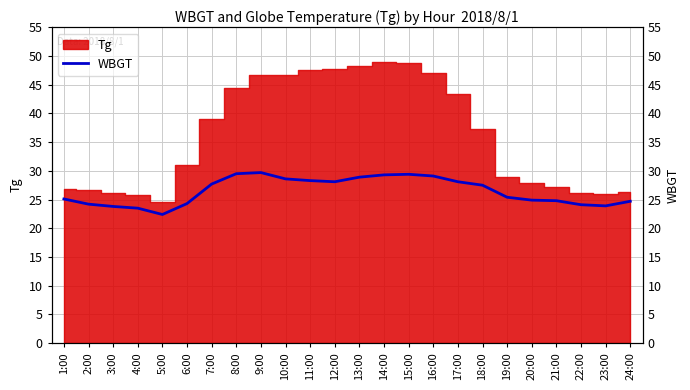

What is the value of the 16th point from the left?

29.1